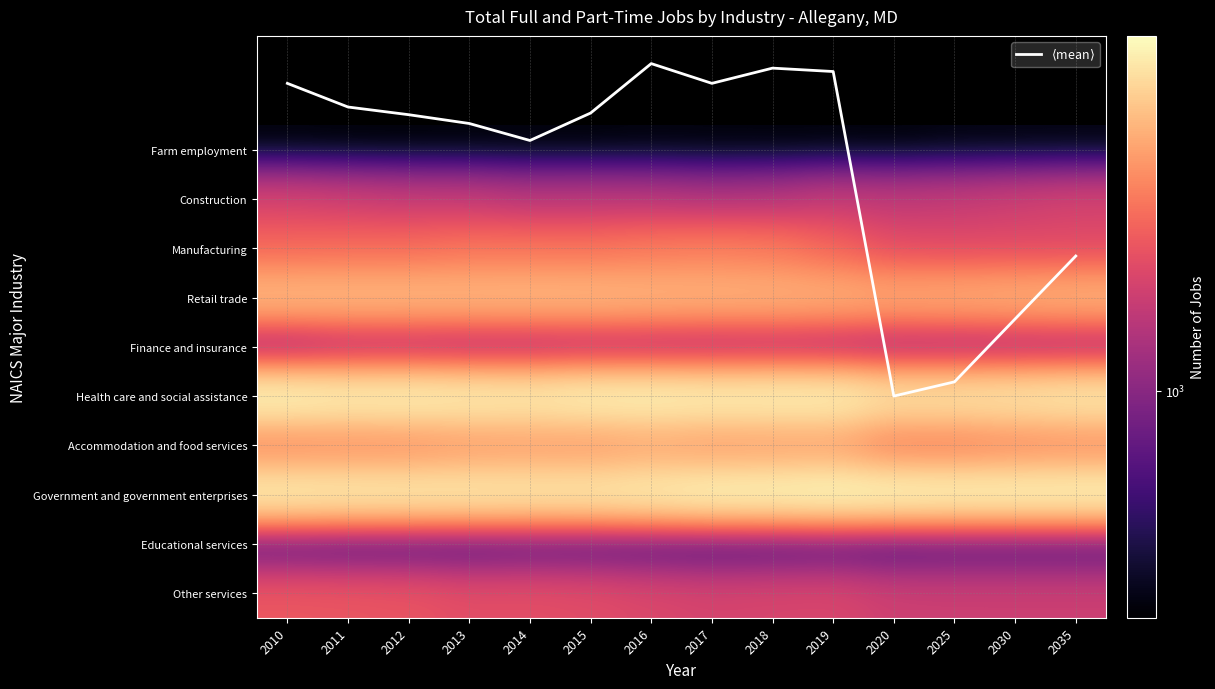

What is the greatest value displayed?

7233.0